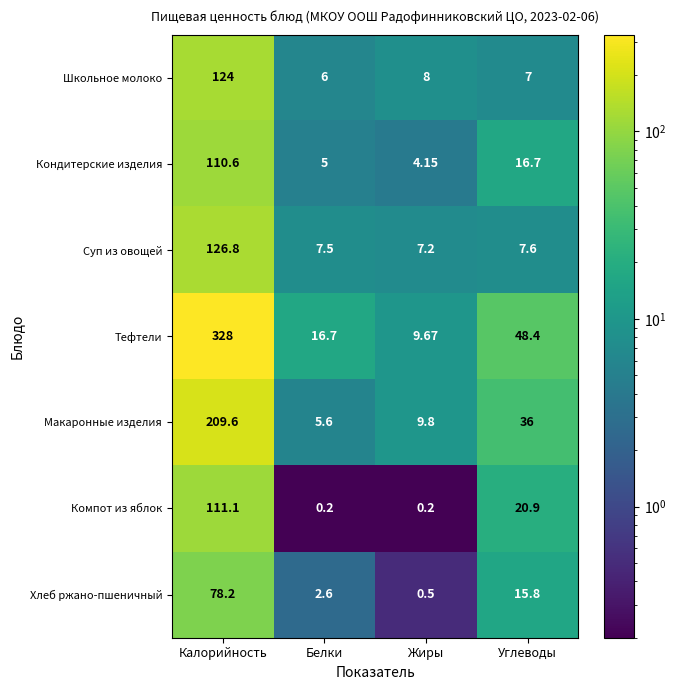

Which series changed the most between Калорийность and Белки?

Тефтели